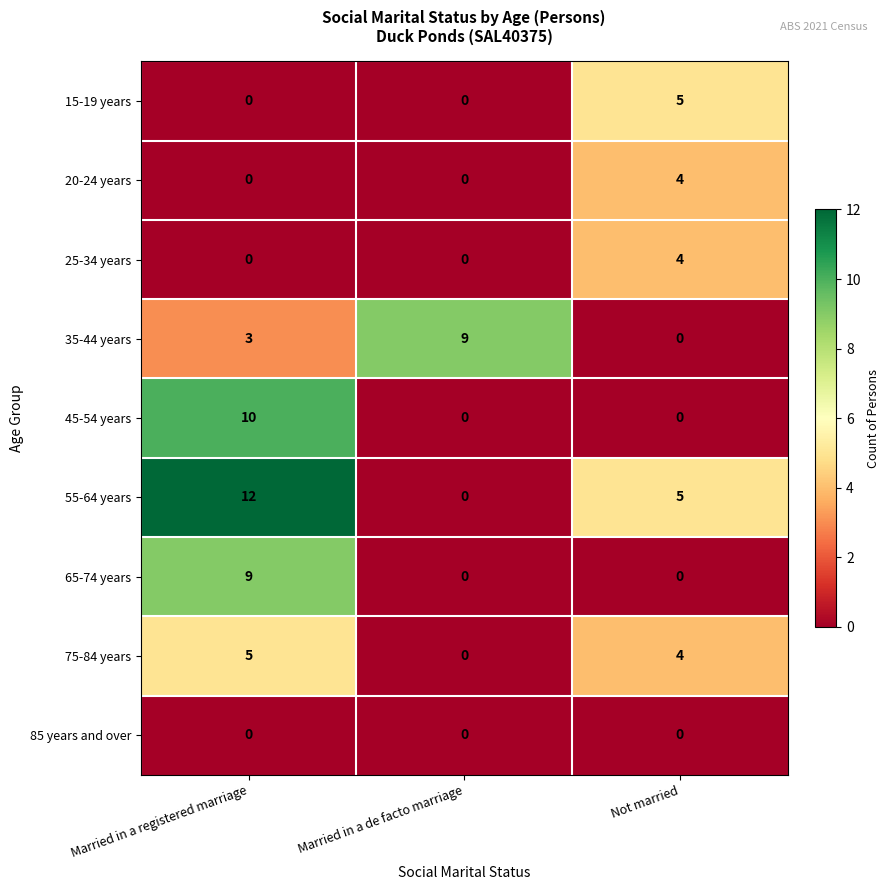

What is the maximum value for 65-74 years?

9